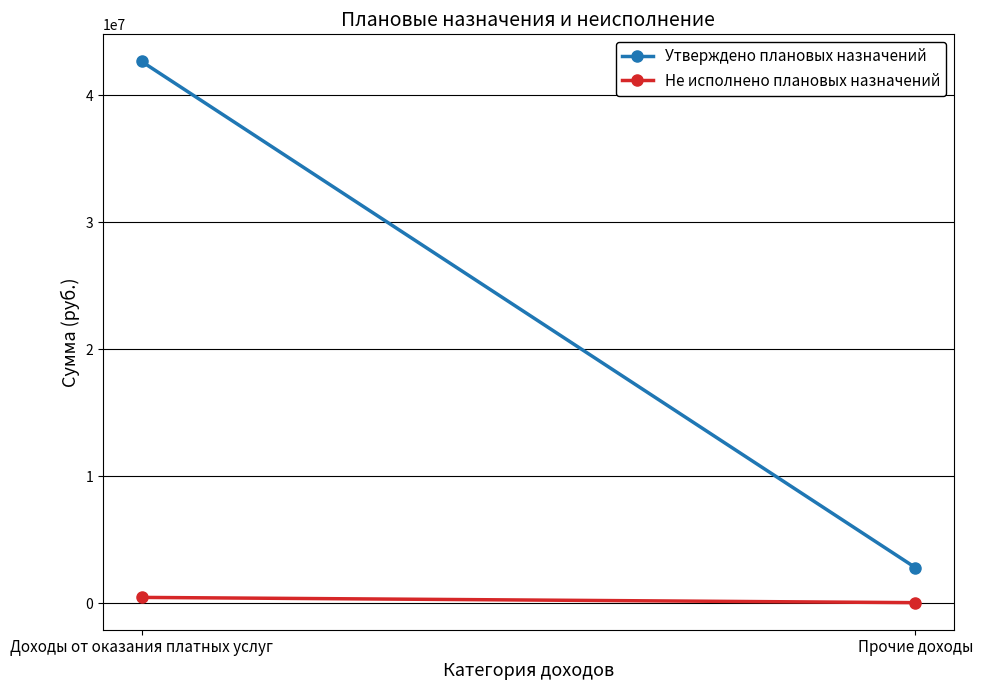

Which series has the largest total across all categories?

Утверждено плановых назначений